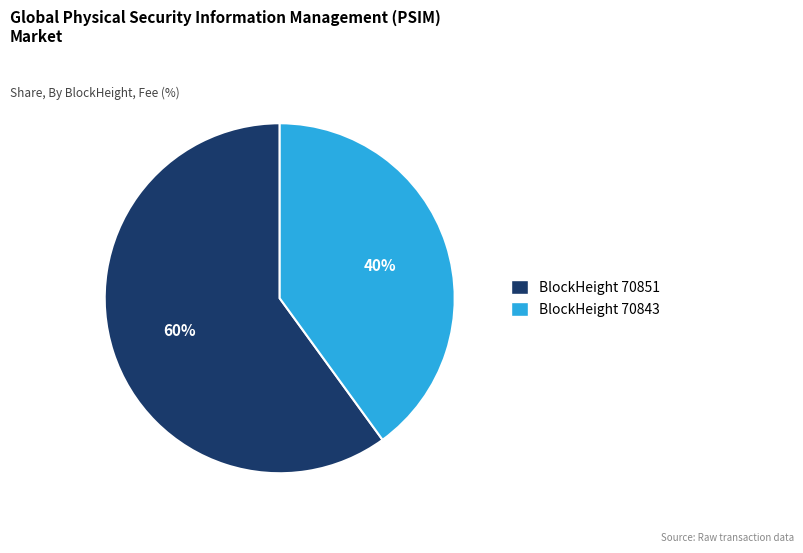

To the nearest percent, what is the difference between the largest and smallest slice percentages?

20%